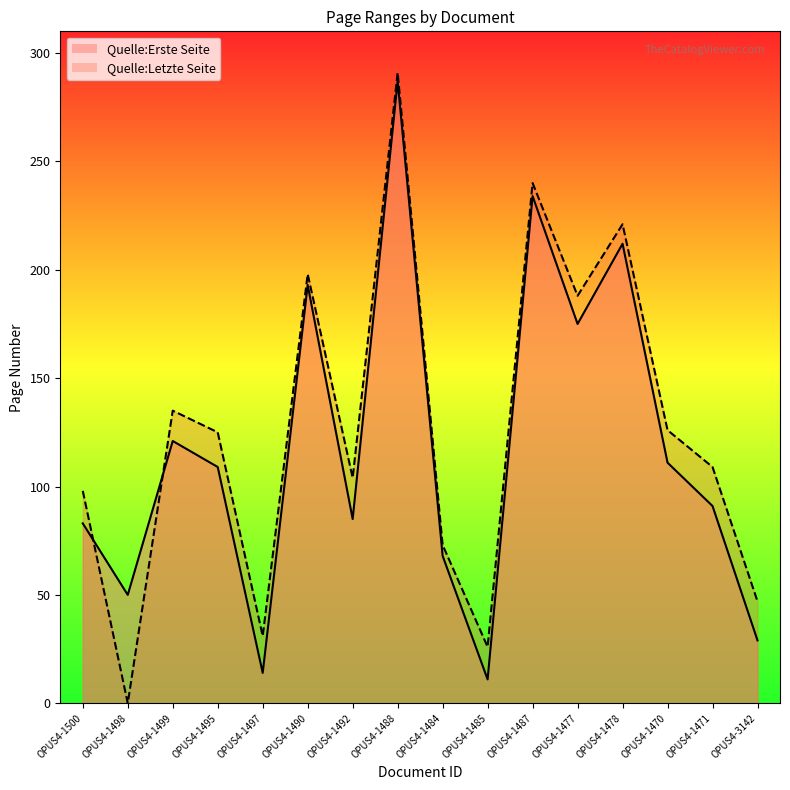

How many positive values does the Quelle:Letzte Seite series have?

15